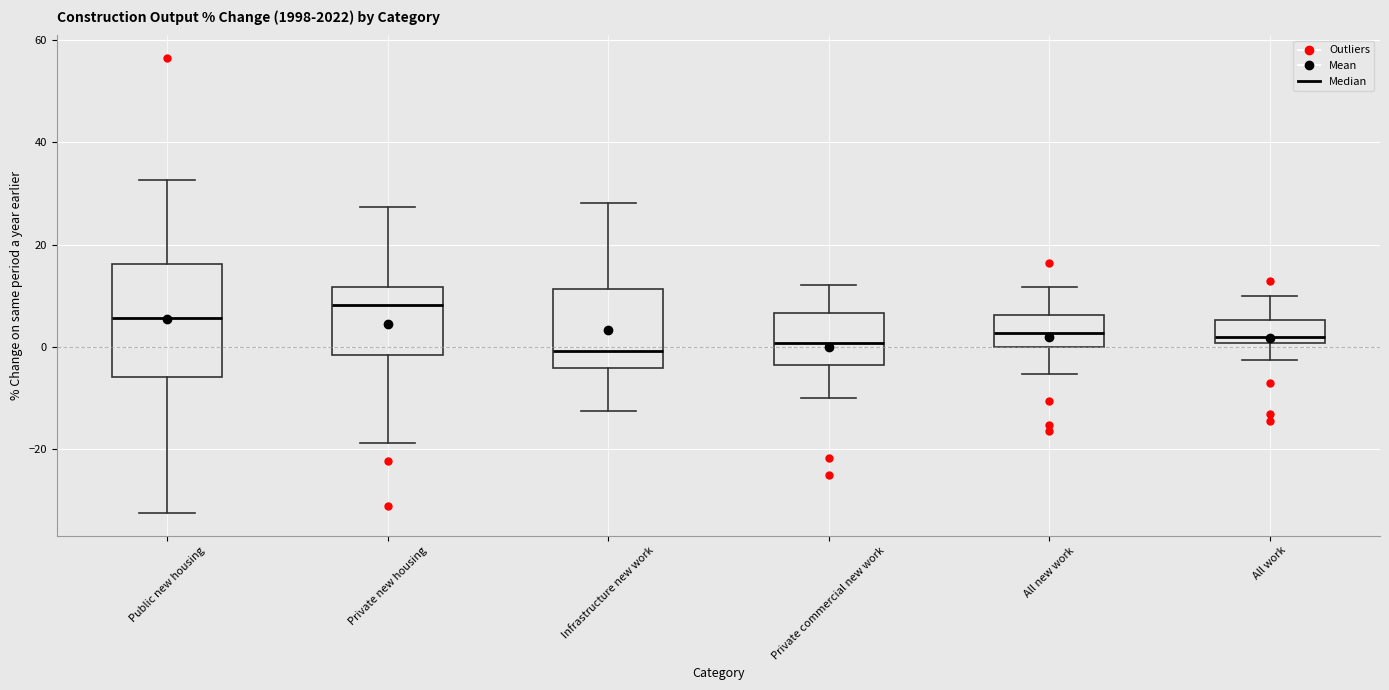

Reading left to right, read every box against the y-axis: the position of its median line, the range the box covers, and the ends of its whiskers. The values are not printed on the chart, so give them approximately, as read against the axis.

Public new housing: median 6, box -6 to 16, whiskers -32 to 32
Private new housing: median 8, box -2 to 12, whiskers -18 to 28
Infrastructure new work: median 0, box -4 to 12, whiskers -12 to 28
Private commercial new work: median 0, box -4 to 6, whiskers -10 to 12
All new work: median 2, box 0 to 6, whiskers -6 to 12
All work: median 2, box 0 to 6, whiskers -2 to 10